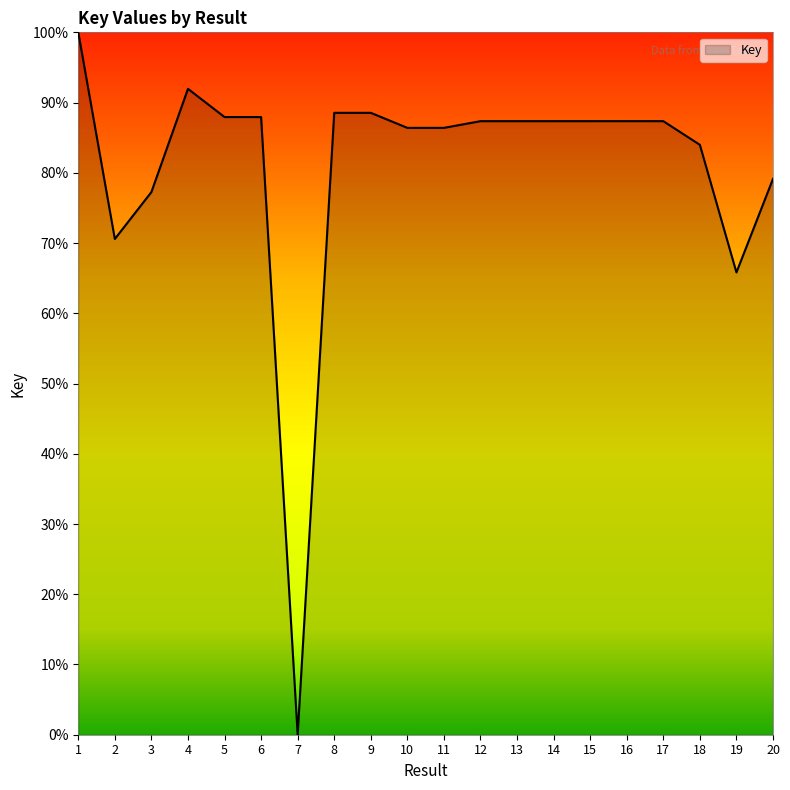

Does the chart display data point markers on the line(s)?

No